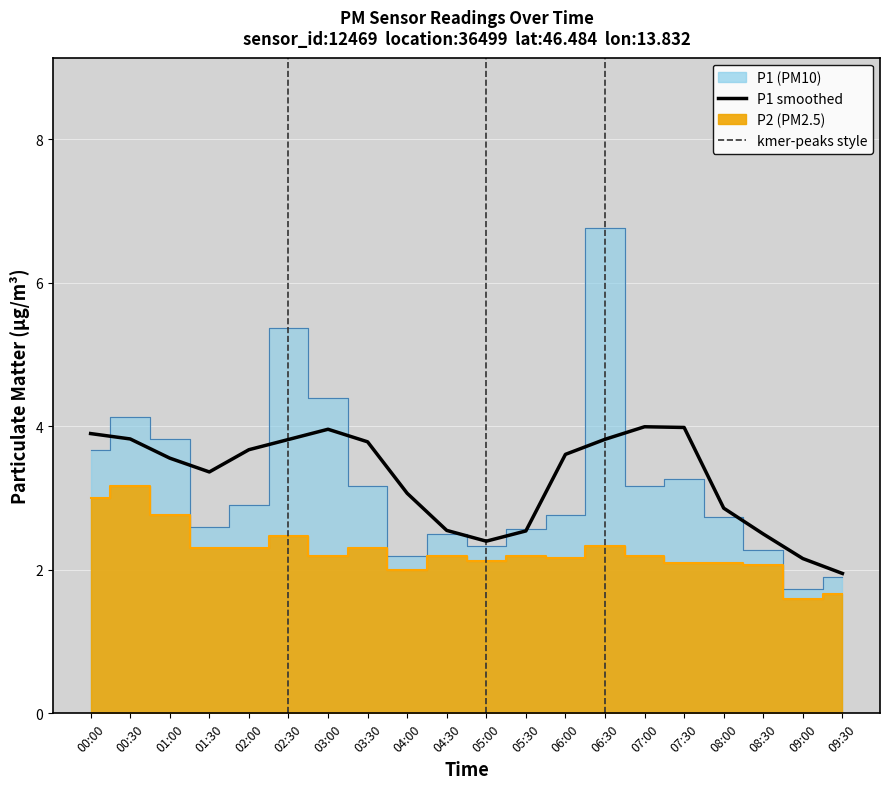

What is the average value?

3.3